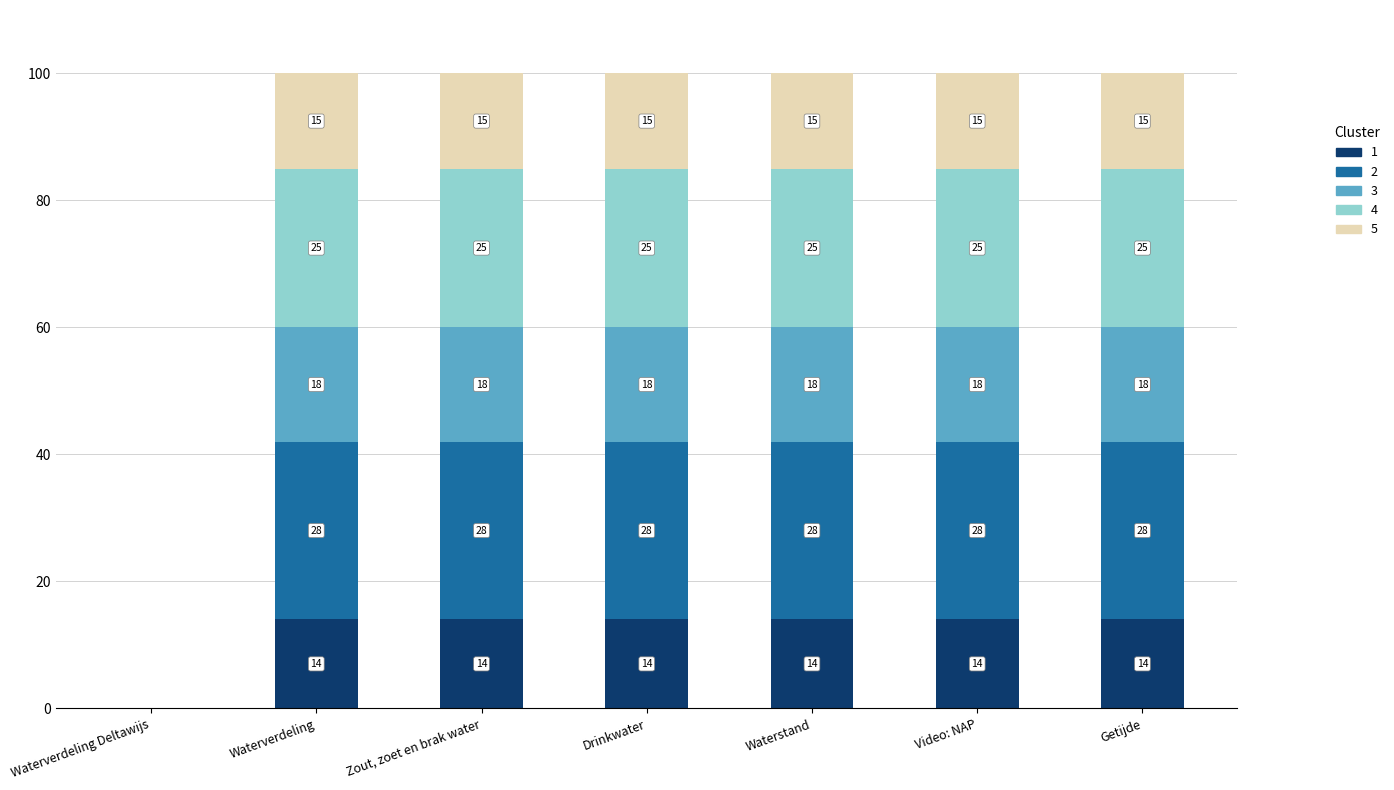

What is the total value across all series at Getijde?

100.0